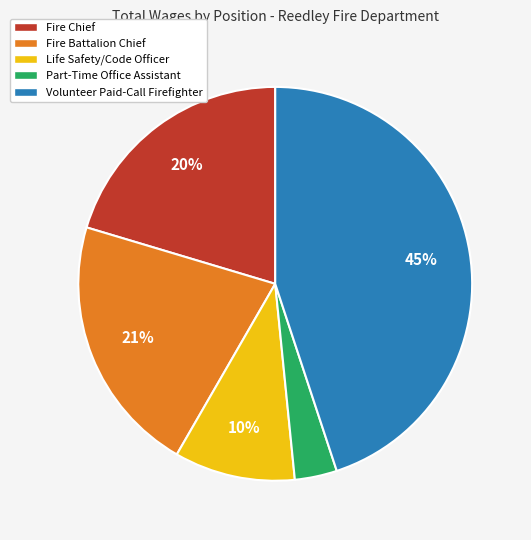

Do Life Safety/Code Officer and Fire Chief together represent more than half of the pie?

No